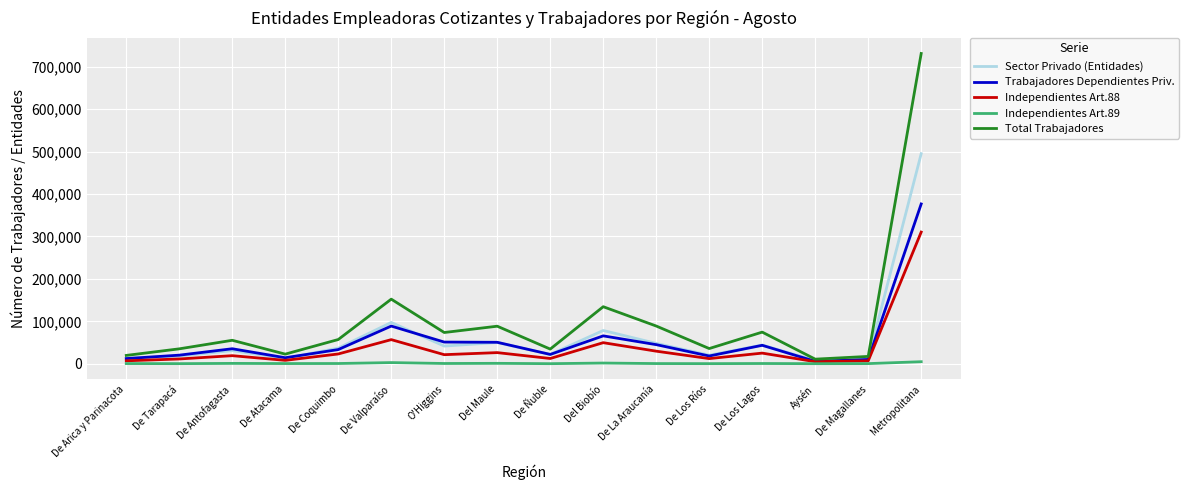

The Independientes Art.88 series shows 19055 at De Antofagasta. True or false?

True